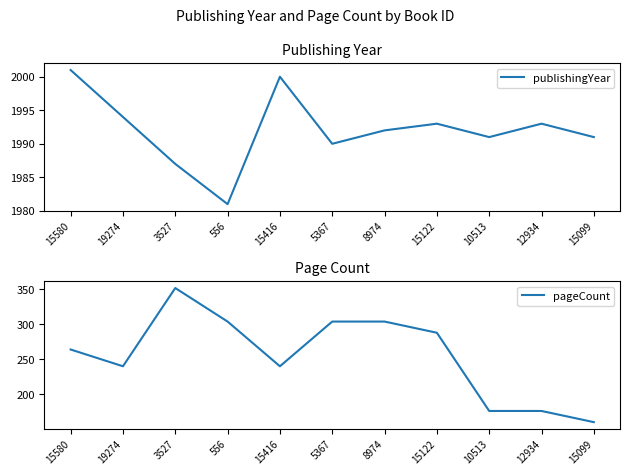

Is this an area chart (filled region under the line)?

No